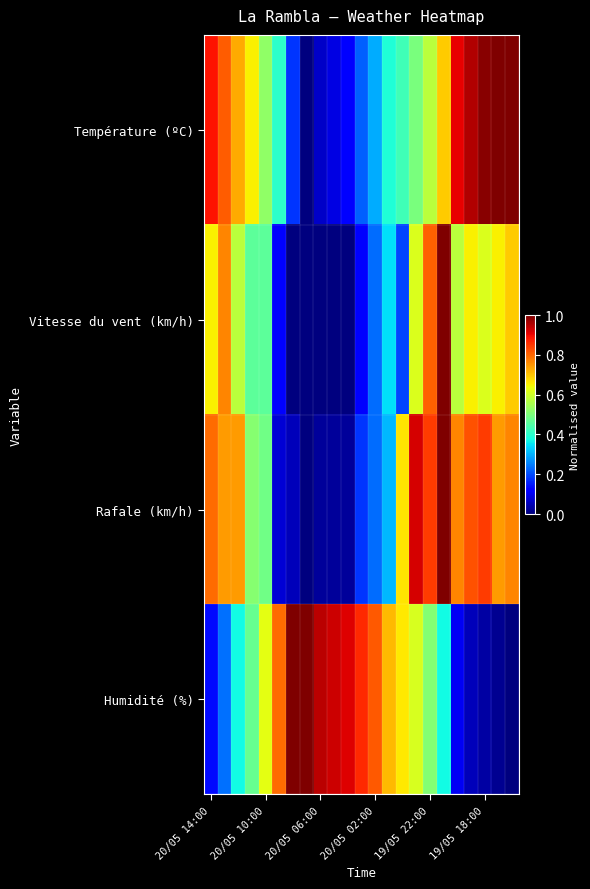

At how many categories does at least one series exceed 0?

23